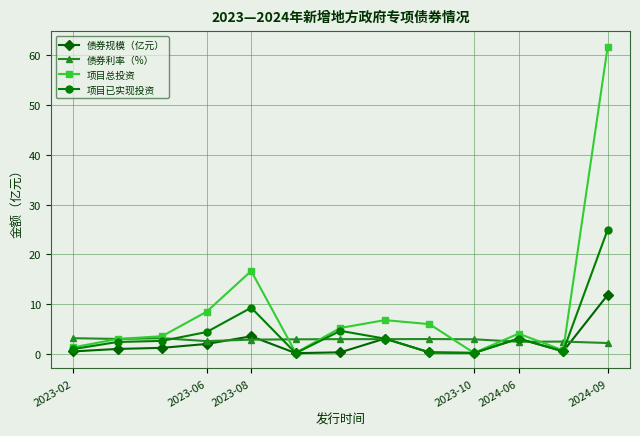

True or false: 项目已实现投资 has more than 1 points higher than both neighbors.

True